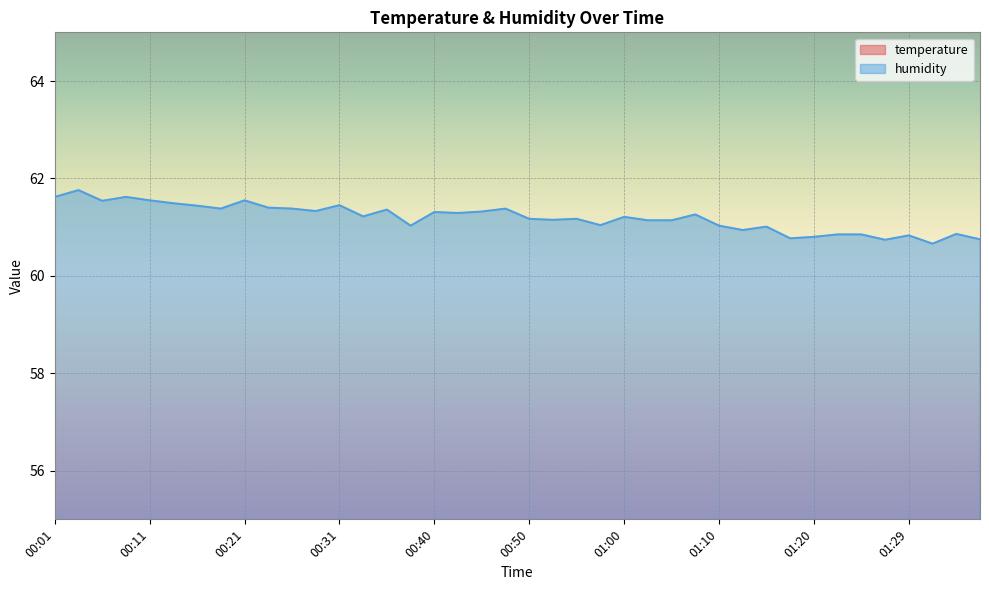

Between 01:20 and 00:23, which is larger?

00:23